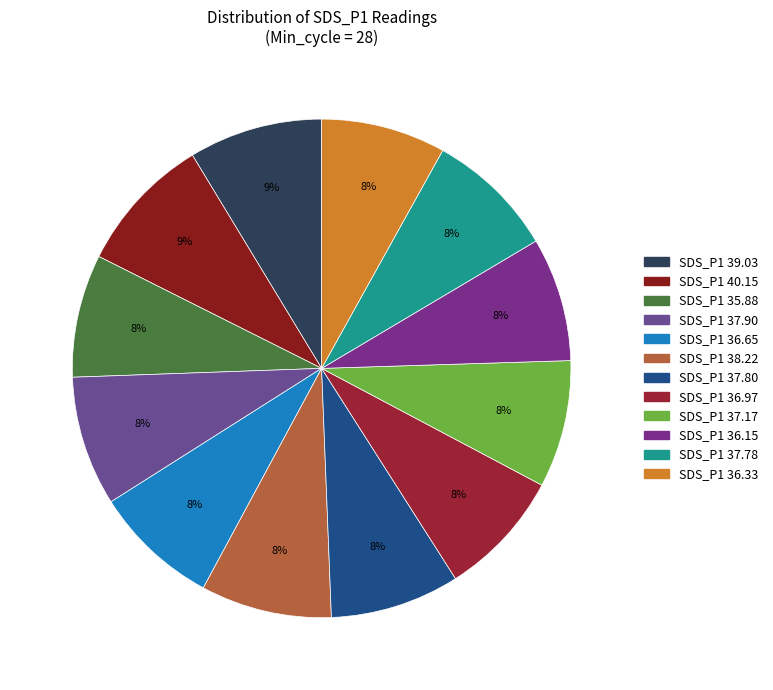

How many slices are in this pie chart?

12